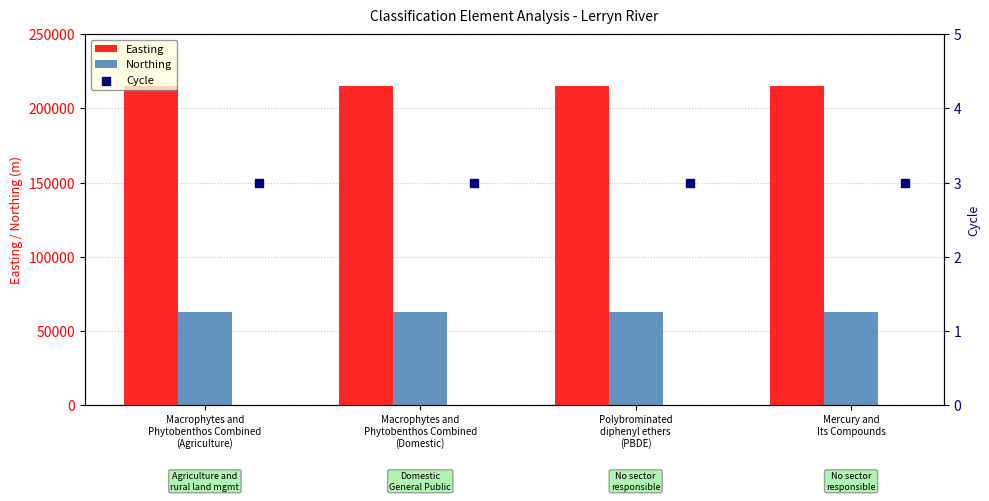

What is the maximum value for Northing?

62467